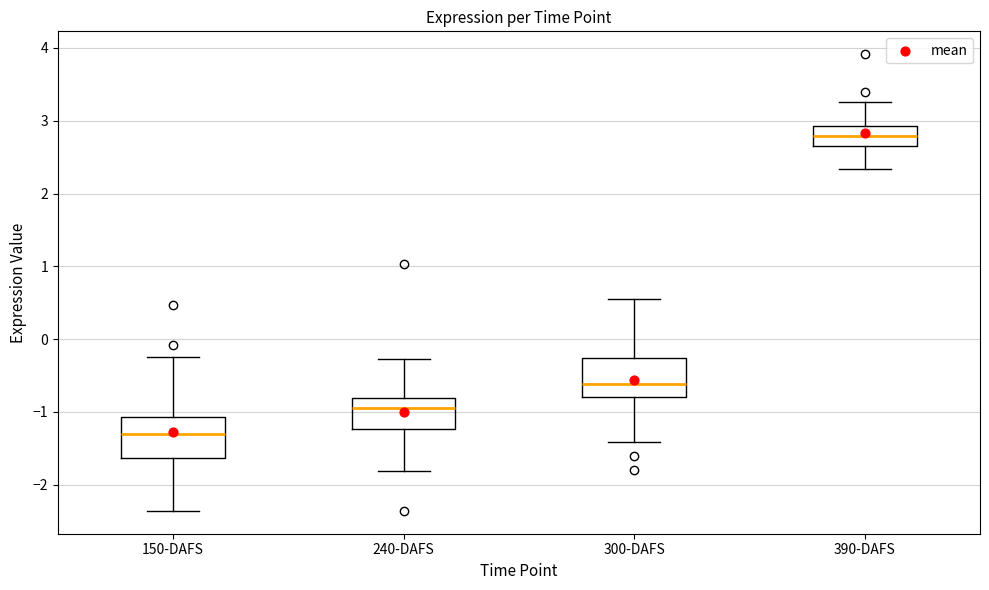

Where is the lower edge of the box for 300-DAFS on the y-axis? The values are not printed on the chart, so give them approximately, as read against the axis.

-0.8